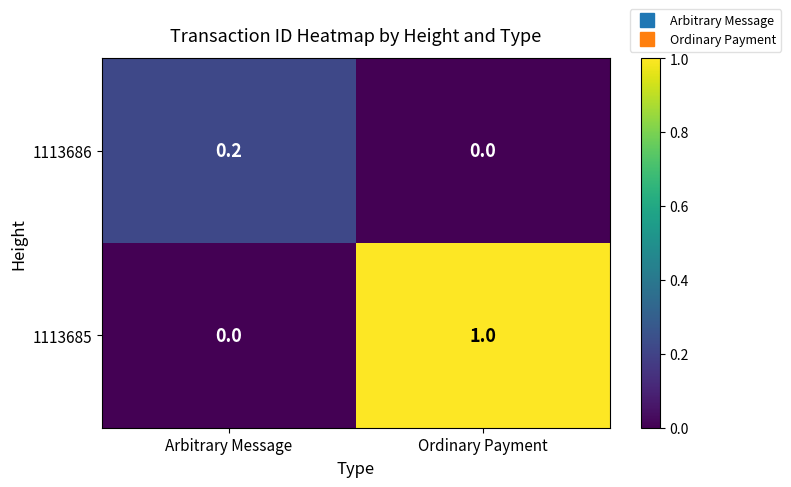

Which series has the largest total across all categories?

1113685